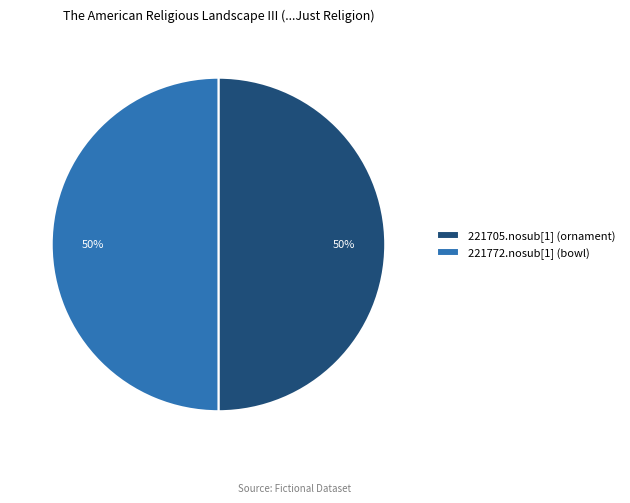

What is the ratio of the value at 221705.nosub[1] (ornament) to the value at 221772.nosub[1] (bowl)?

1.0